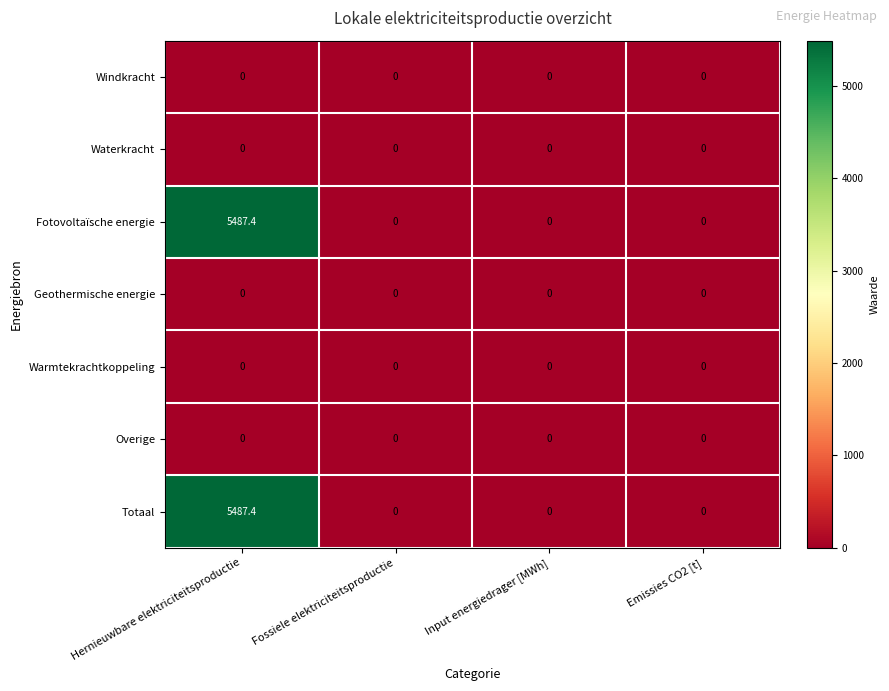

At which category is the sum across all series the highest?

Hernieuwbare elektriciteitsproductie